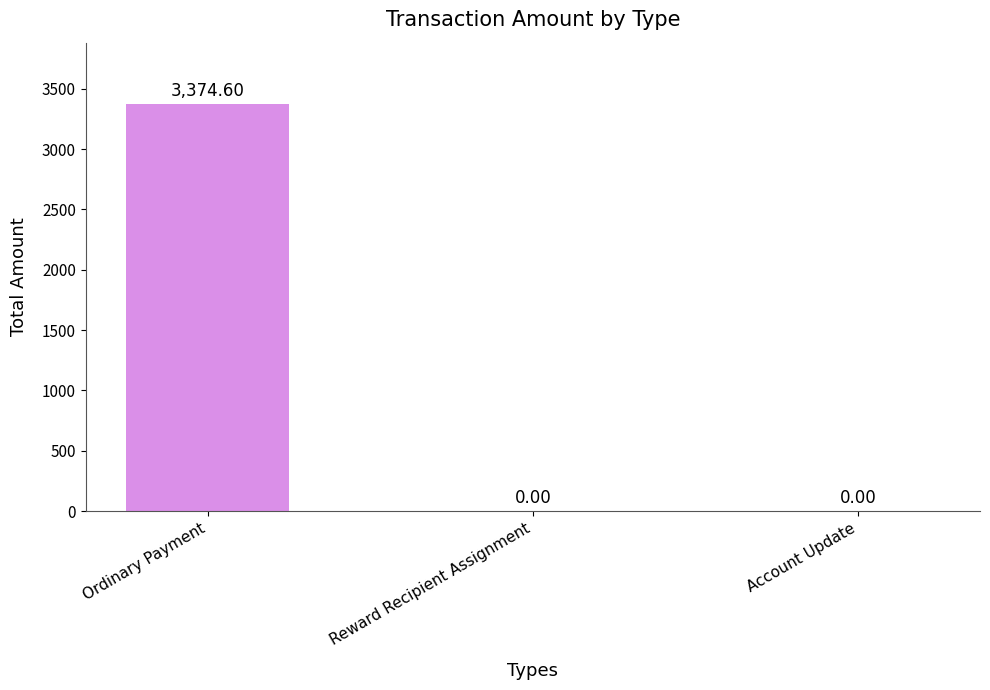

Reading right to left, list all the values displayed in this chart.

0.0	0.0	3374.6